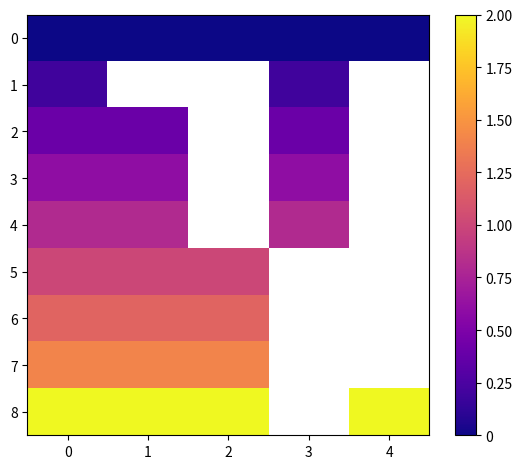

How many distinct data groups are displayed?

9